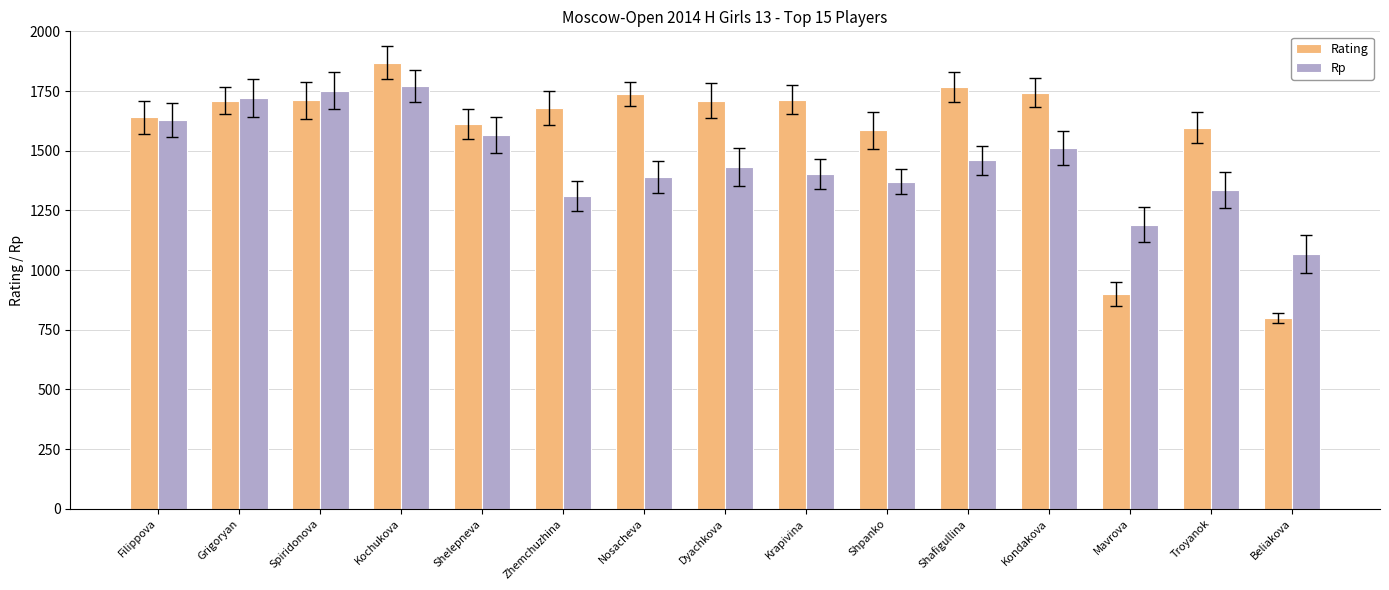

Reading left to right, extract all data points from this chart.

Rating: Filippova=1639	Grigoryan=1710	Spiridonova=1711	Kochukova=1869	Shelepneva=1612	Zhemchuzhina=1680	Nosacheva=1738	Dyachkova=1709	Krapivina=1714	Shpanko=1585	Shafigullina=1765	Kondakova=1743	Mavrova=900	Troyanok=1596	Beliakova=800
Rp: Filippova=1629	Grigoryan=1721	Spiridonova=1752	Kochukova=1771	Shelepneva=1564	Zhemchuzhina=1310	Nosacheva=1390	Dyachkova=1432	Krapivina=1403	Shpanko=1370	Shafigullina=1459	Kondakova=1512	Mavrova=1190	Troyanok=1335	Beliakova=1068